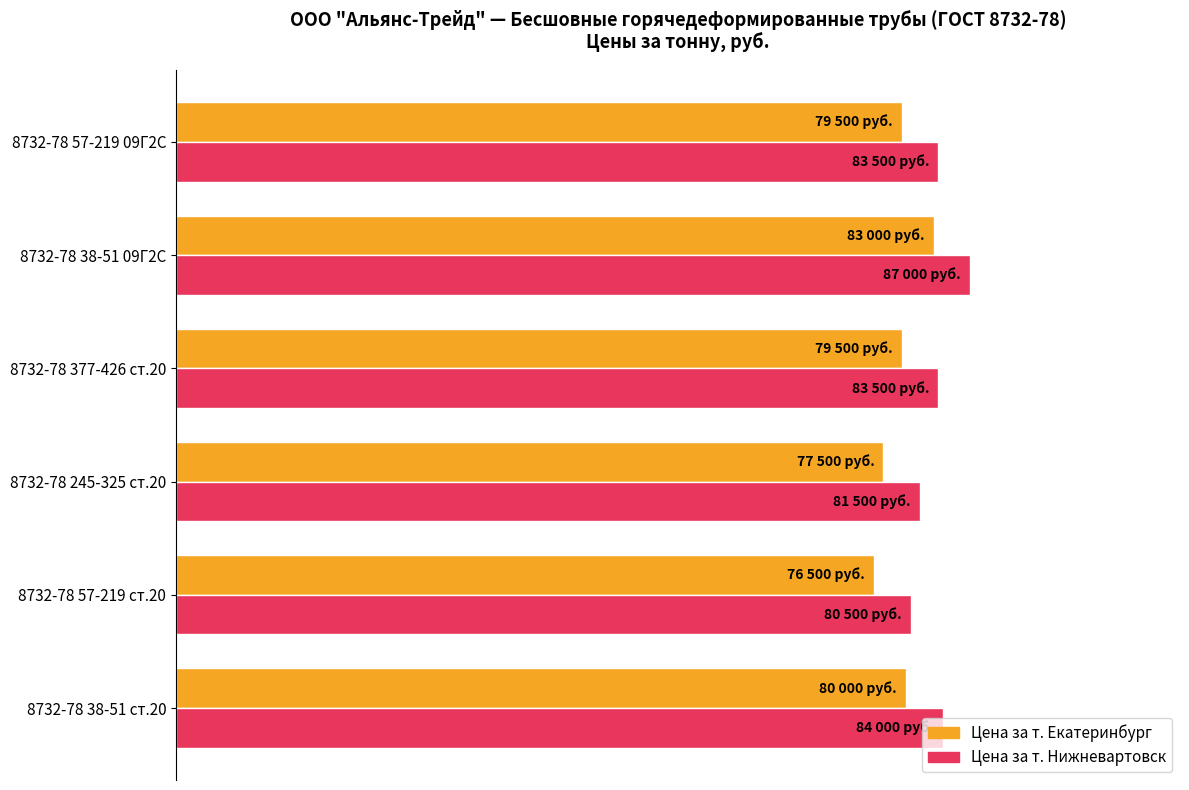

What are all the series names shown in the legend?

Цена за т. Екатеринбург, Цена за т. Нижневартовск